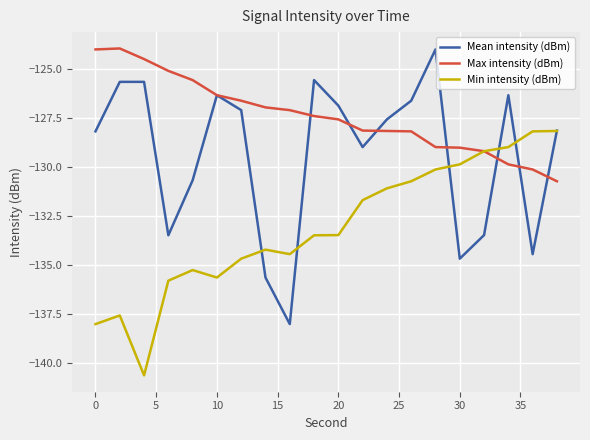

What is the maximum value for Min intensity (dBm)?

-128.2